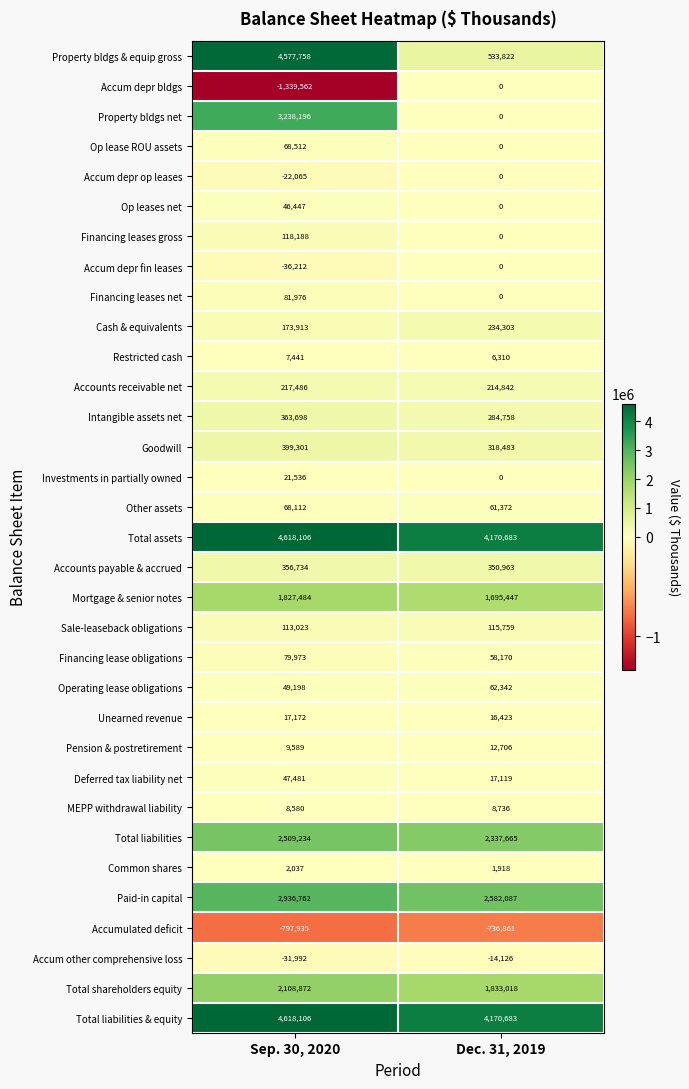

What value does the Goodwill series have at Sep. 30, 2020, to the nearest 100?

399300